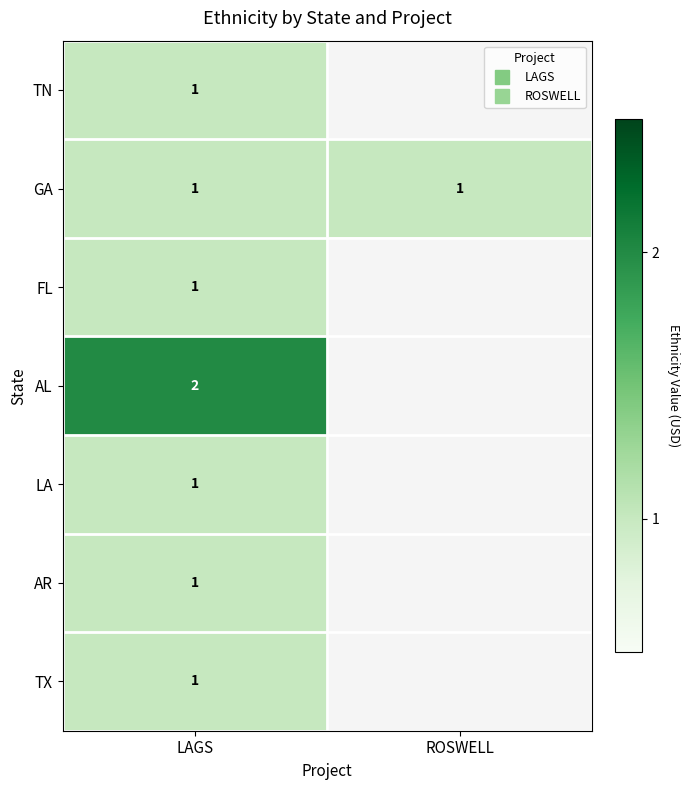

Read the LA value at LAGS.

1